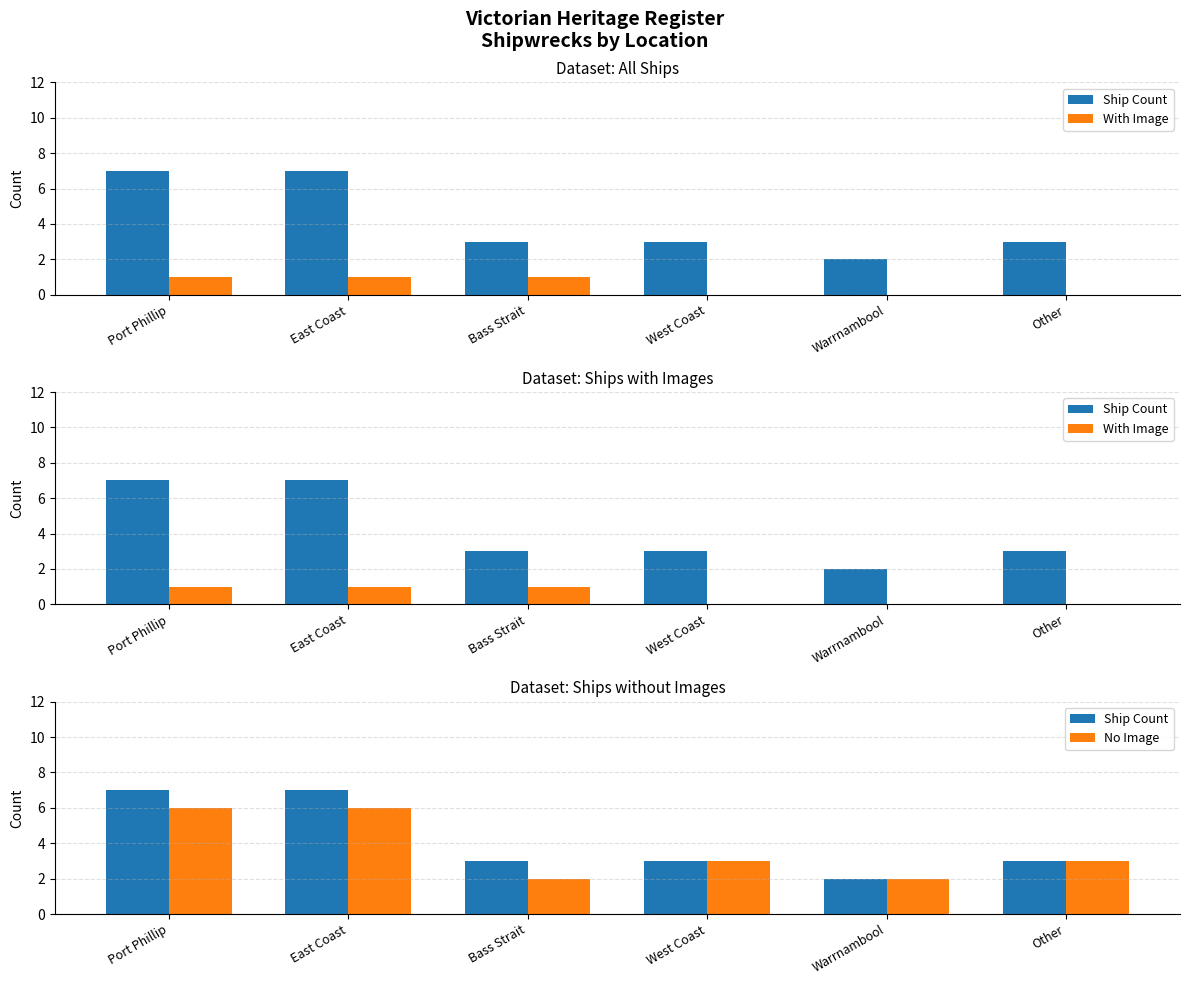

Are the bars grouped side by side (vs. stacked)?

Yes